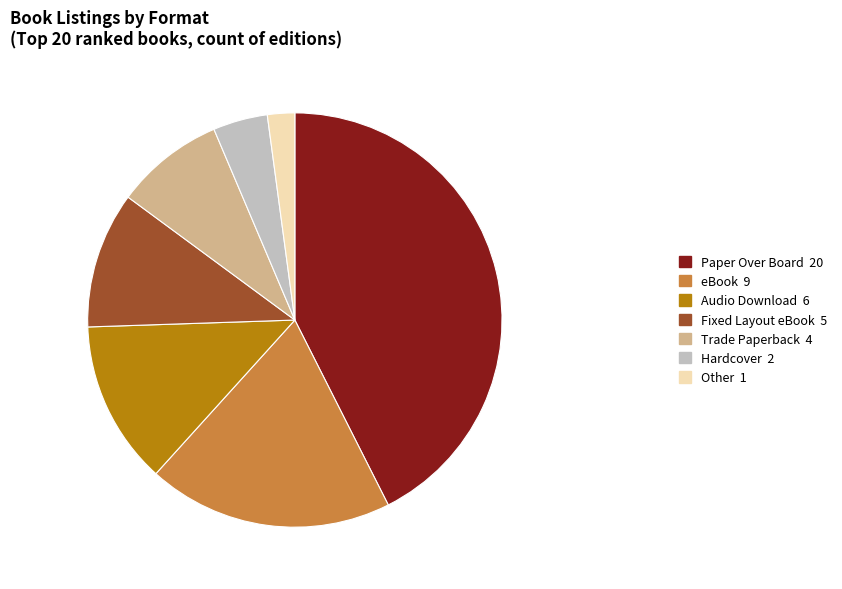

Does any single category account for the majority?

No